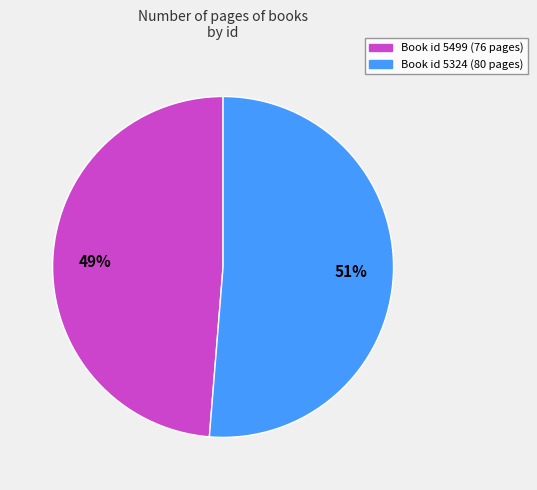

To the nearest percent, what is the average slice percentage?

50%